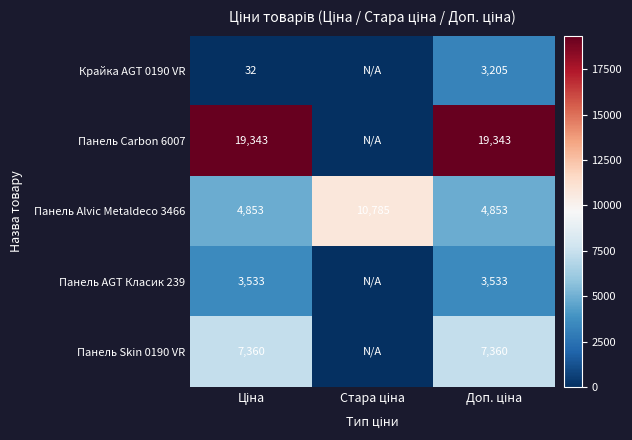

What is the minimum value for Панель Alvic Metaldeco 3466?

4853